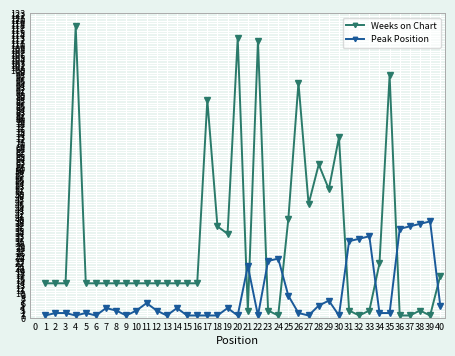

Which category has the highest value in the Weeks on Chart series?

4